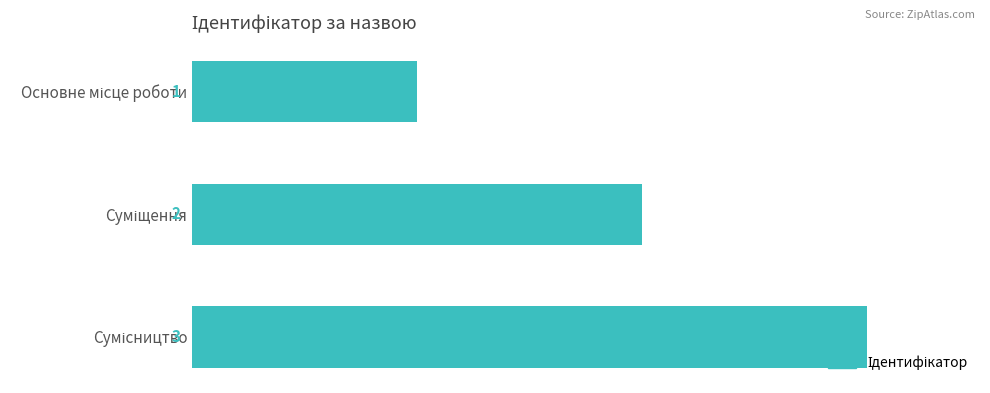

What is the maximum value shown in the chart?

3